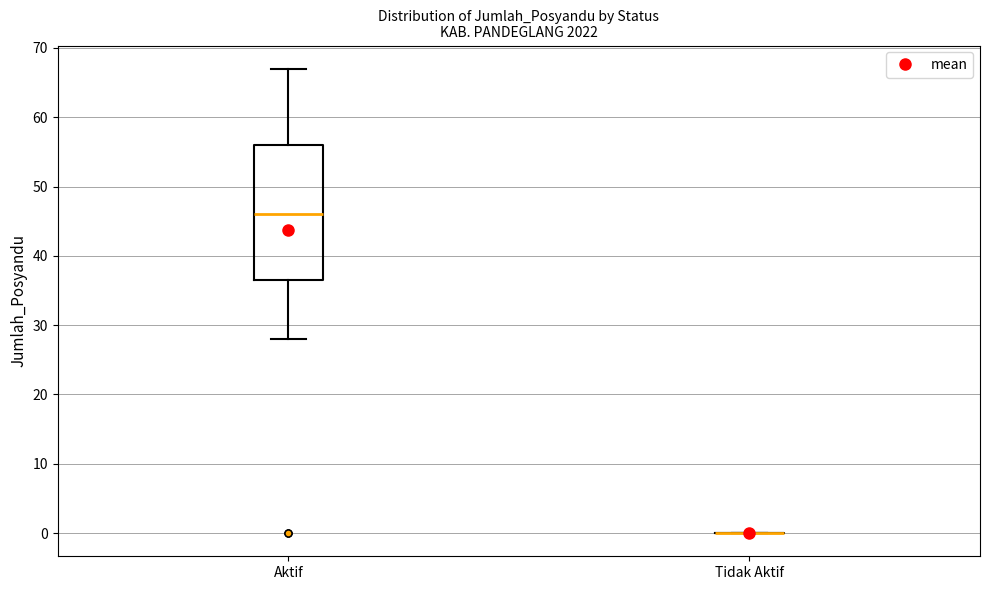

Reading left to right, read every box against the y-axis: the position of its median line, the range the box covers, and the ends of its whiskers. The values are not printed on the chart, so give them approximately, as read against the axis.

Aktif: median 46, box 37 to 56, whiskers 28 to 67
Tidak Aktif: box collapsed to a line at 0, whiskers 0 to 0